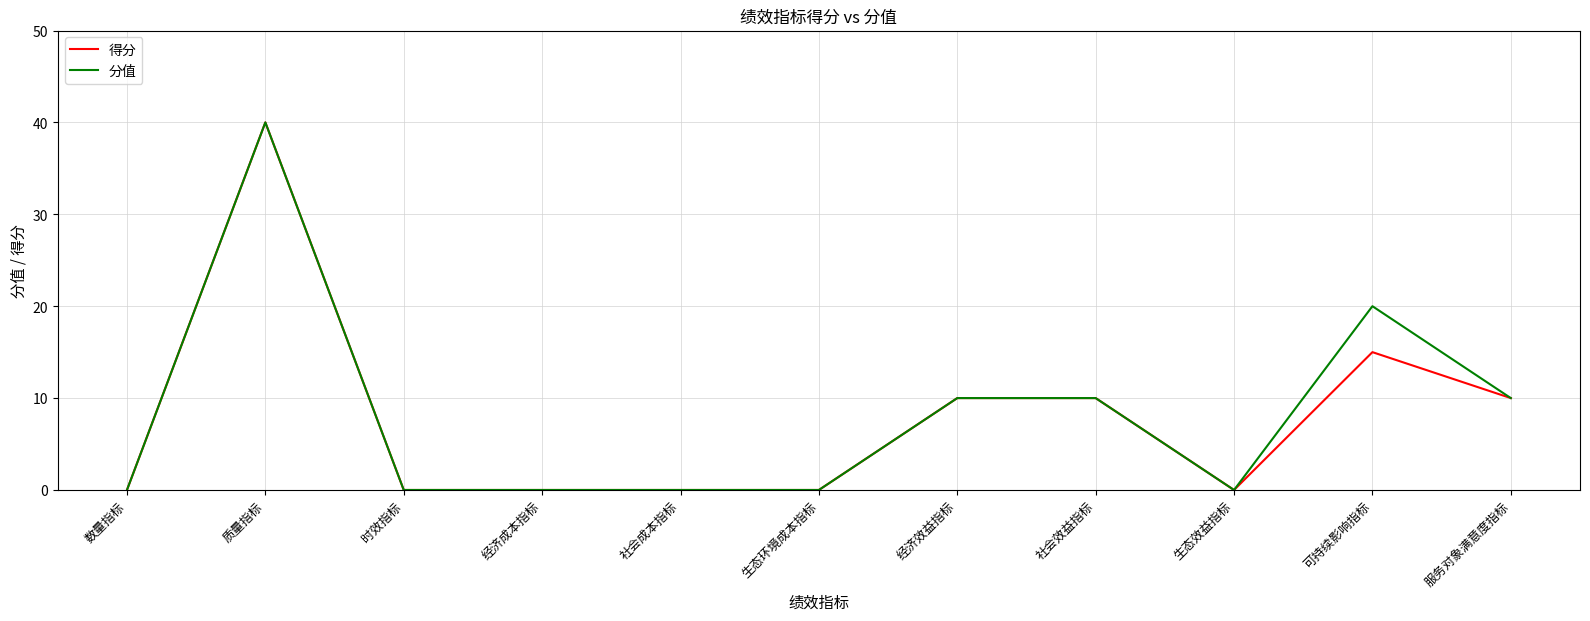

True or false: 得分 has a value of 0 at 生态效益指标.

True